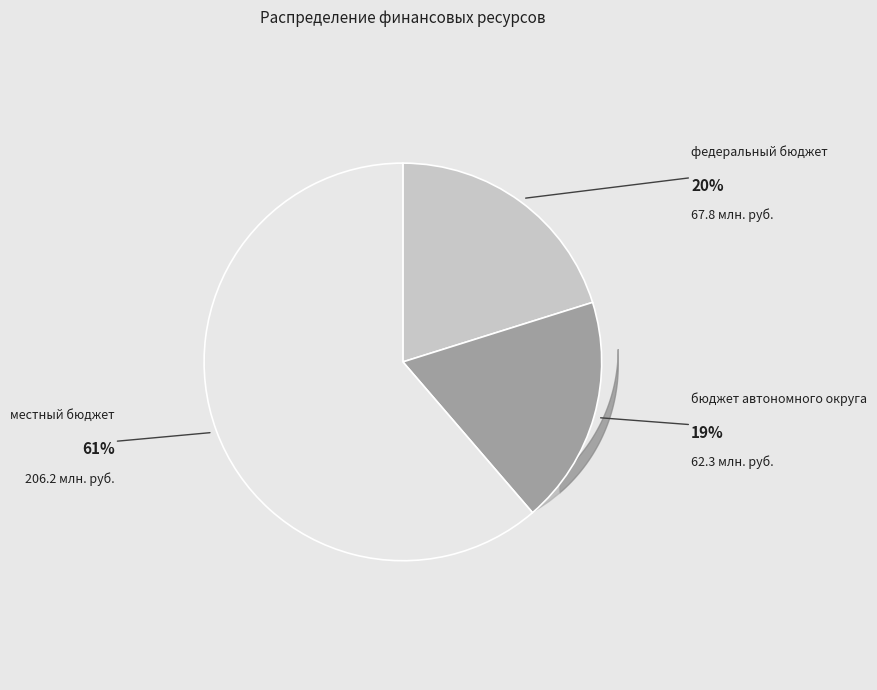

The бюджет автономного округа slice represents 24% of the pie. True or false?

False